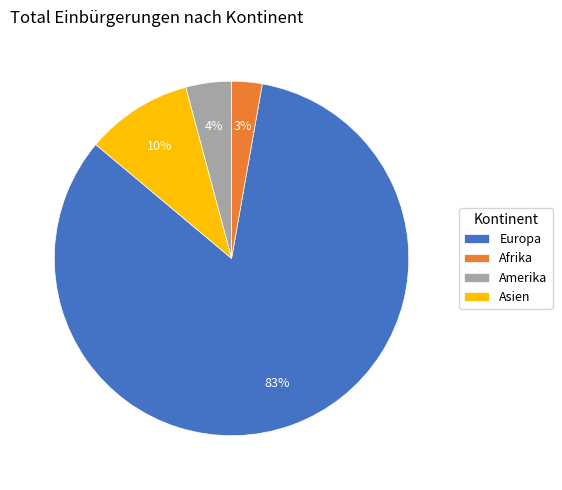

To the nearest percent, what is the difference between the Amerika and Asien slice percentages?

6%